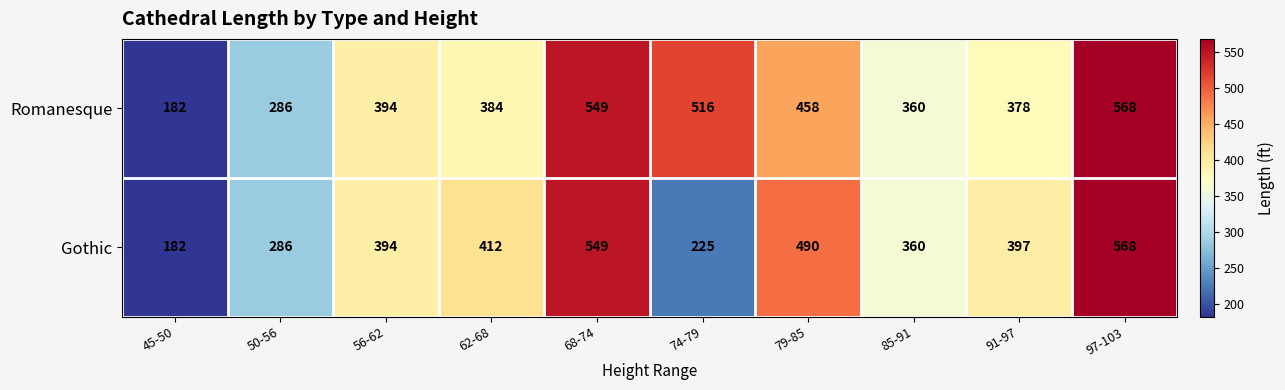

What is the difference between the maximum and minimum values in the Gothic series?

386